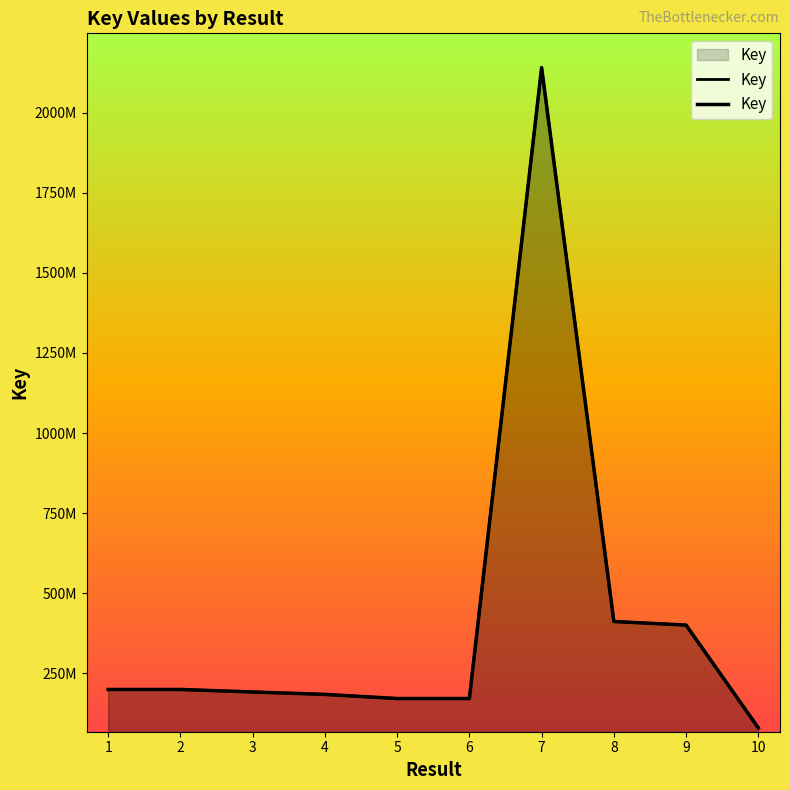

What is the change in value from 4 to 5?

-12903289